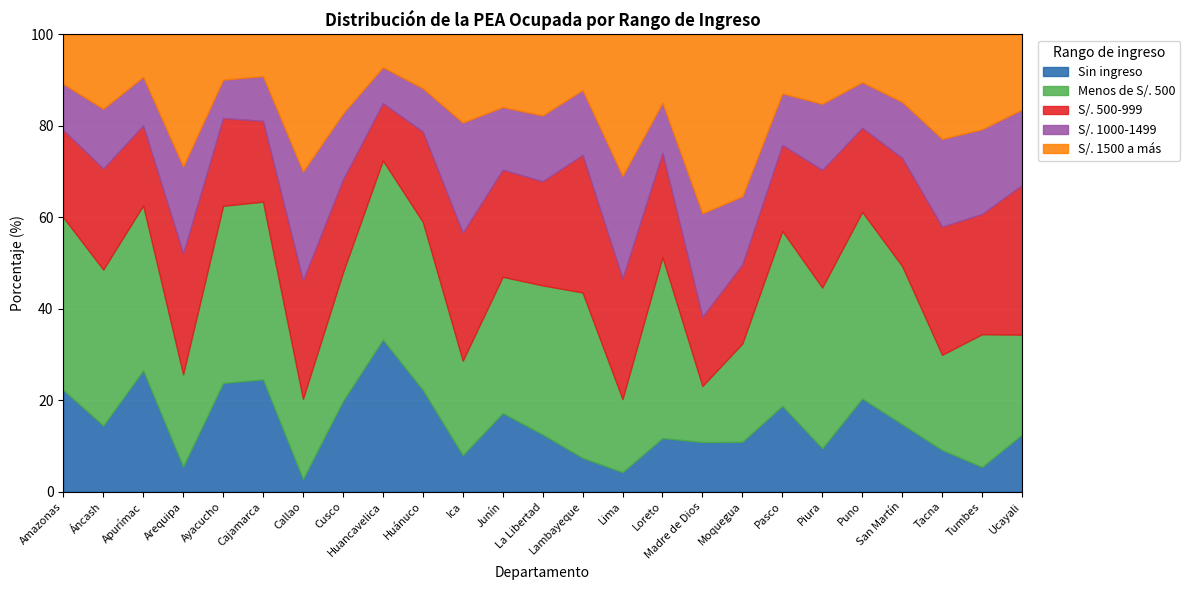

What is the maximum value shown in the chart?

40.8